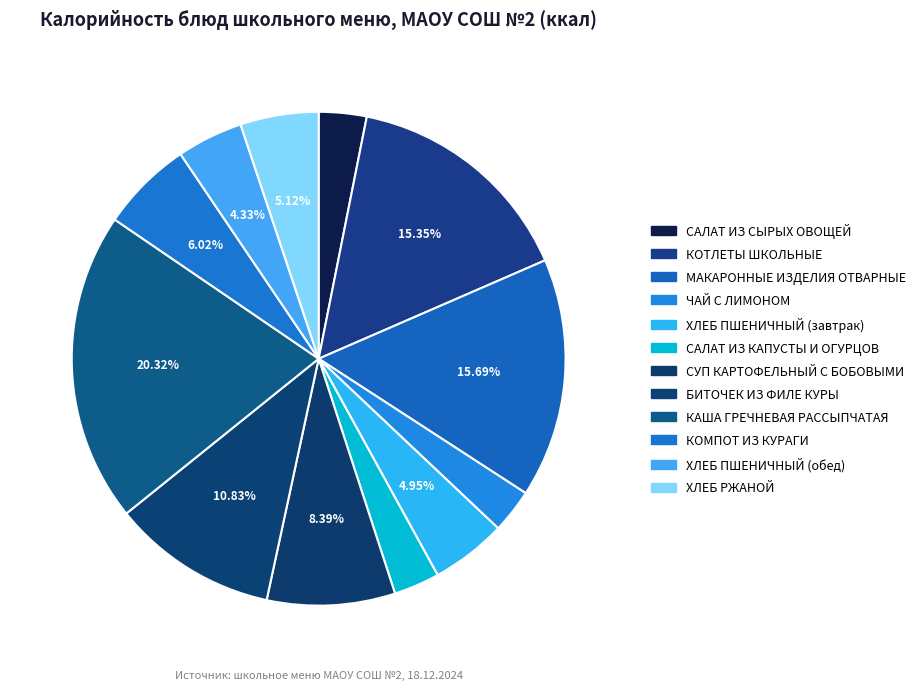

To the nearest percent, what is the average slice percentage?

8%